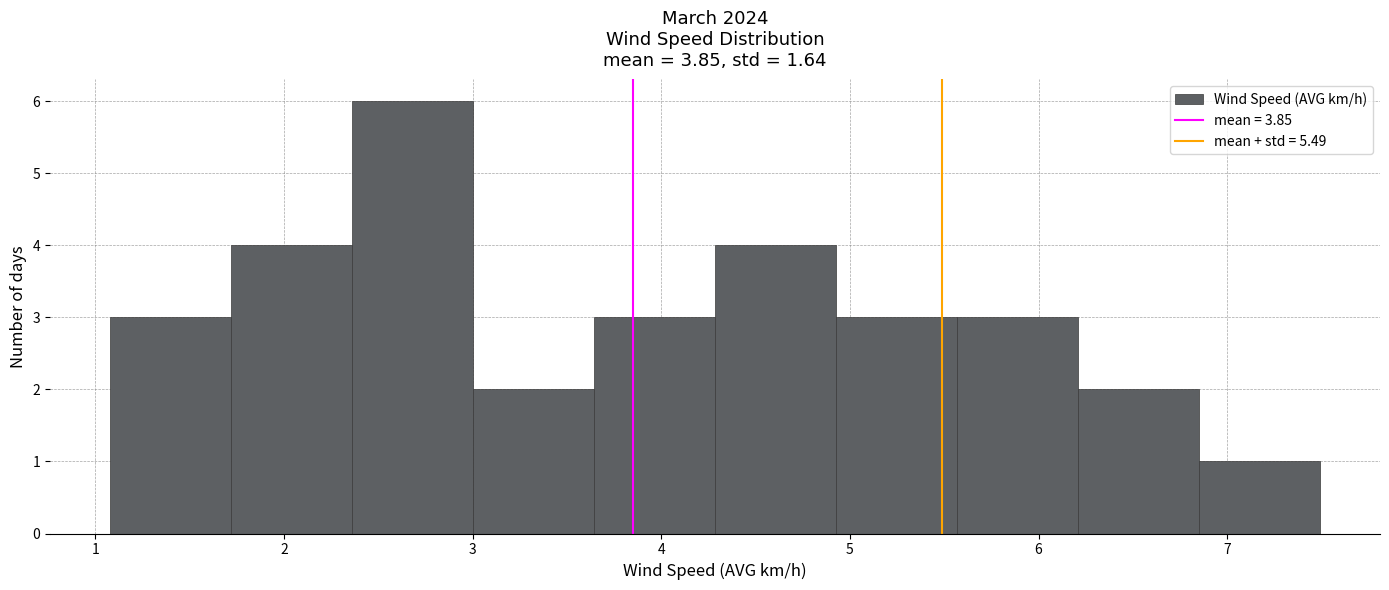

Reading left to right, transcribe this chart: for each bar, give the range it covers on the x-axis and its height. Neither the bar edges nor the heights are printed on the chart, so give them approximately, as read against the axes.

1.1 to 1.7: 3
1.7 to 2.4: 4
2.4 to 3.0: 6
3.0 to 3.6: 2
3.6 to 4.3: 3
4.3 to 4.9: 4
4.9 to 5.6: 3
5.6 to 6.2: 3
6.2 to 6.8: 2
6.8 to 7.5: 1